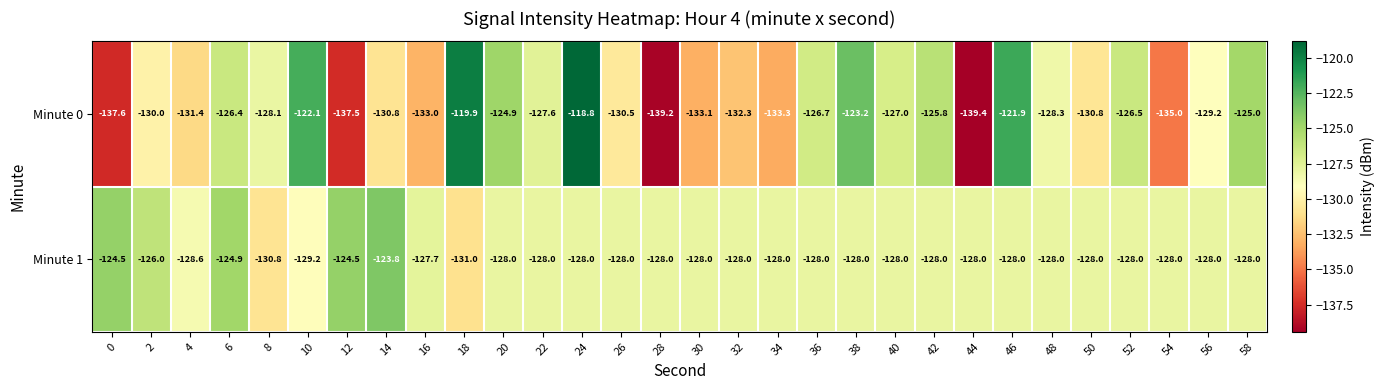

What is the total value across all series at 58?

-253.0